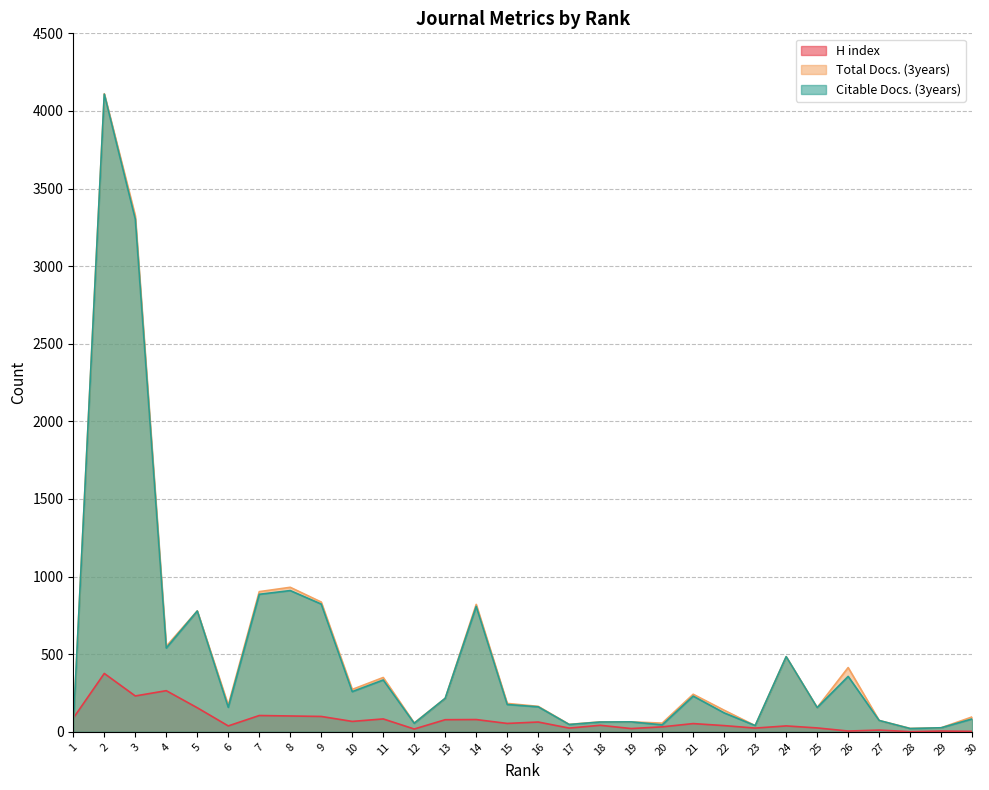

List the series in order of their peak value, highest first.

Total Docs. (3years), Citable Docs. (3years), H index